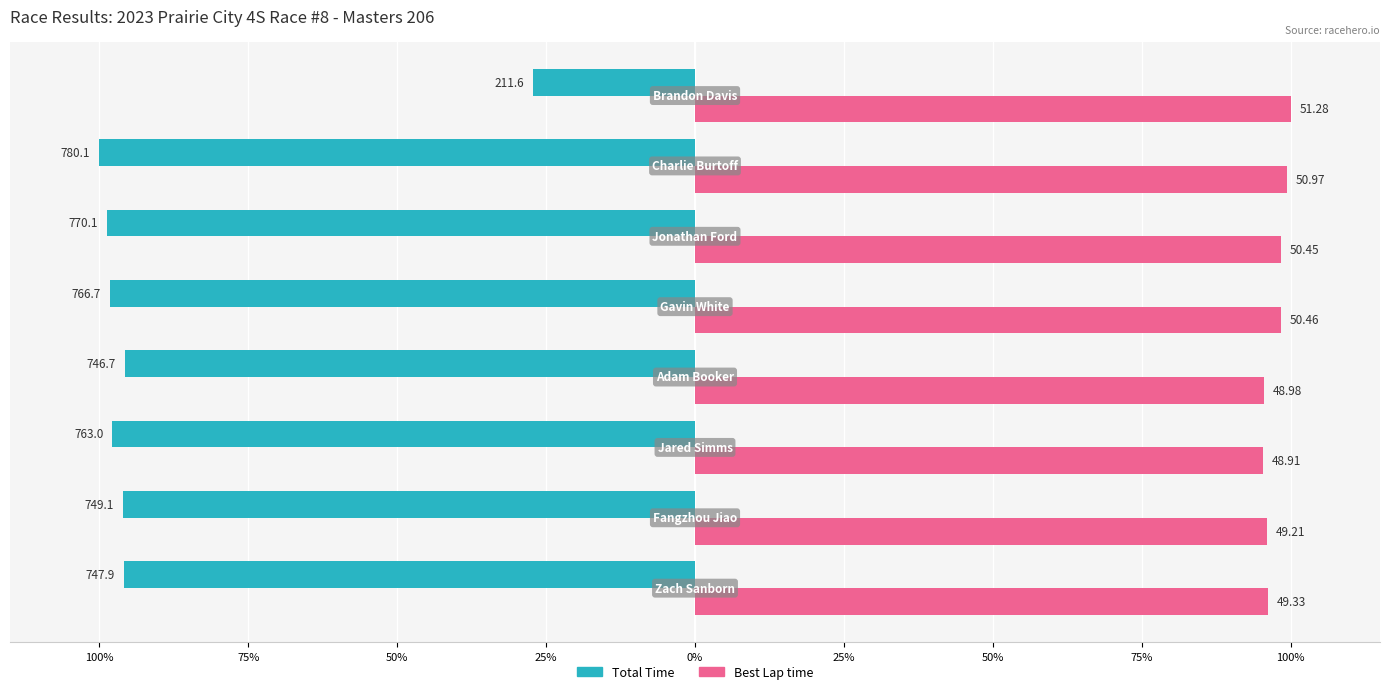

What are all the series names shown in the legend?

Total Time, Best Lap time